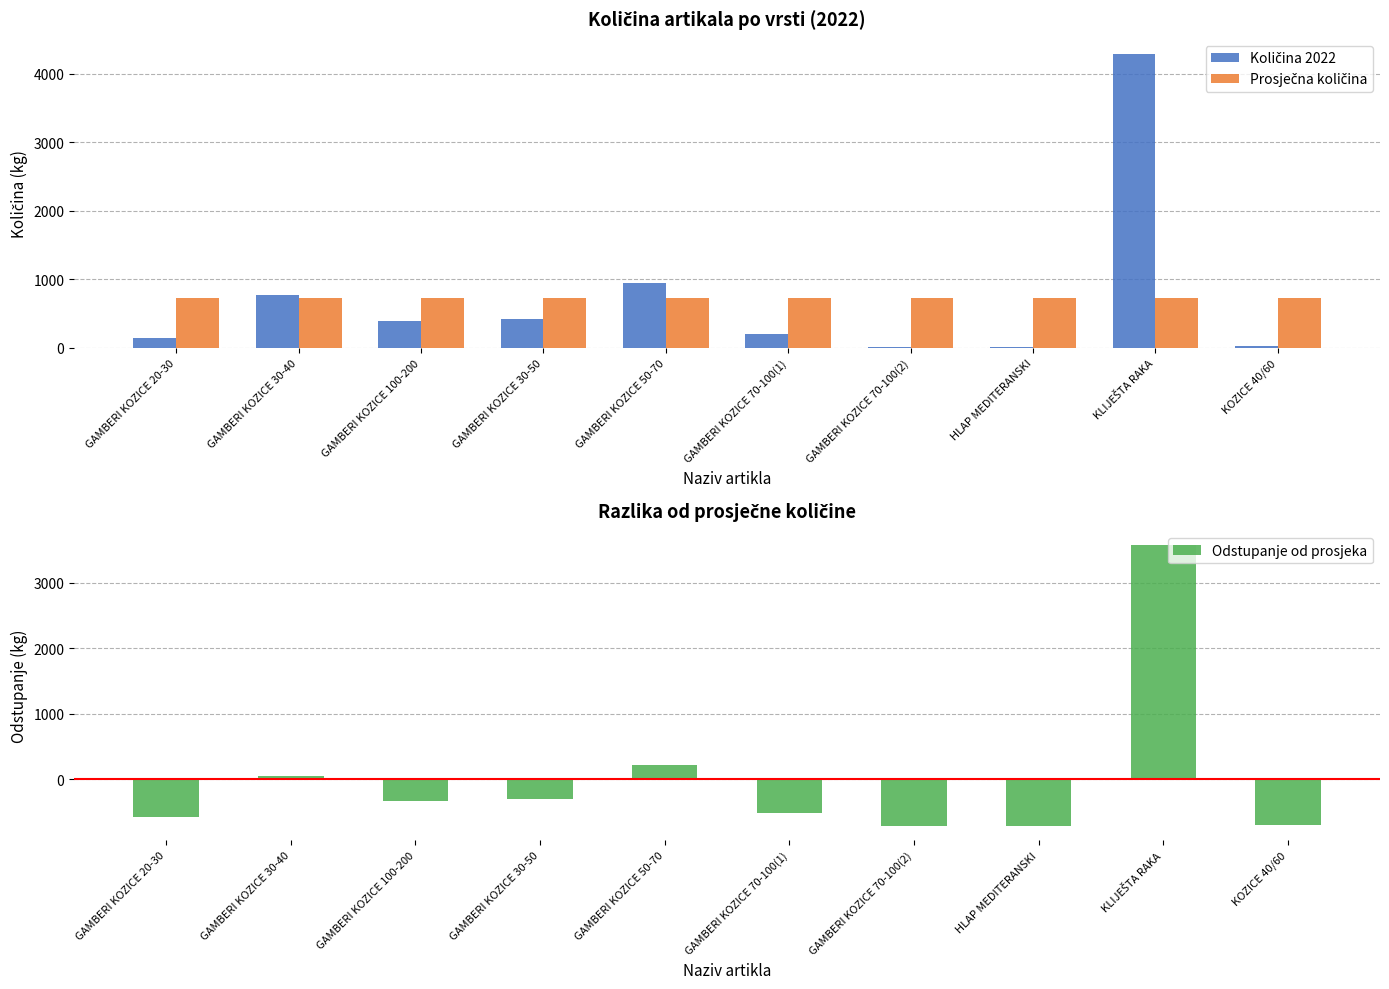

Which category has the highest value across all series?

KLIJEŠTA RAKA